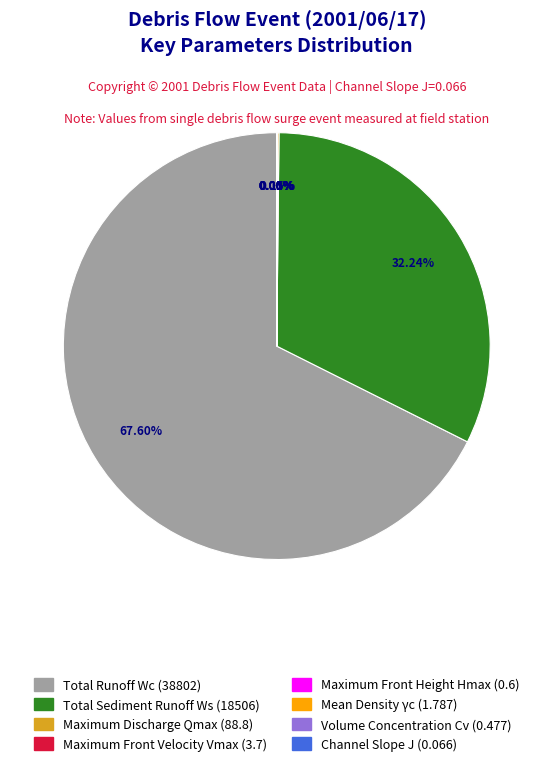

What is the largest slice in the pie chart?

Total Runoff Wc